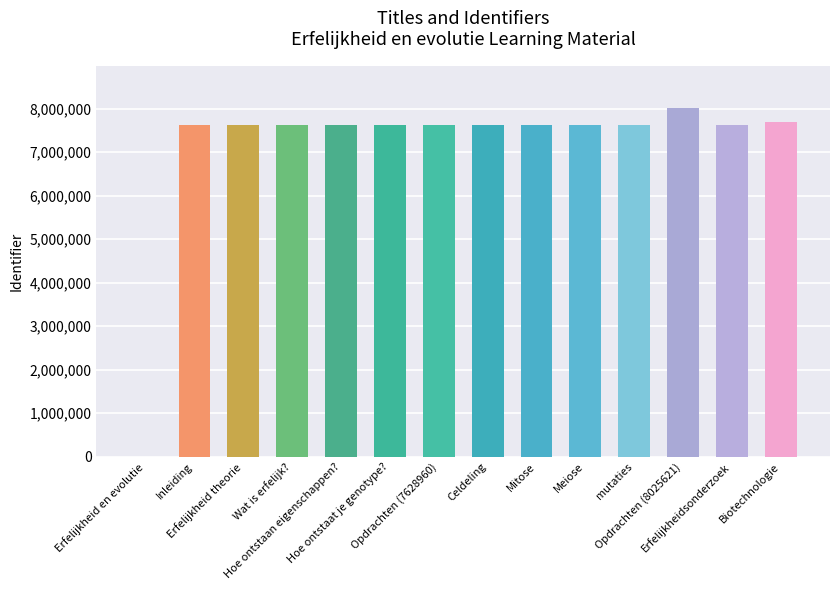

The value at Hoe ontstaan eigenschappen? is 3127681. True or false?

False